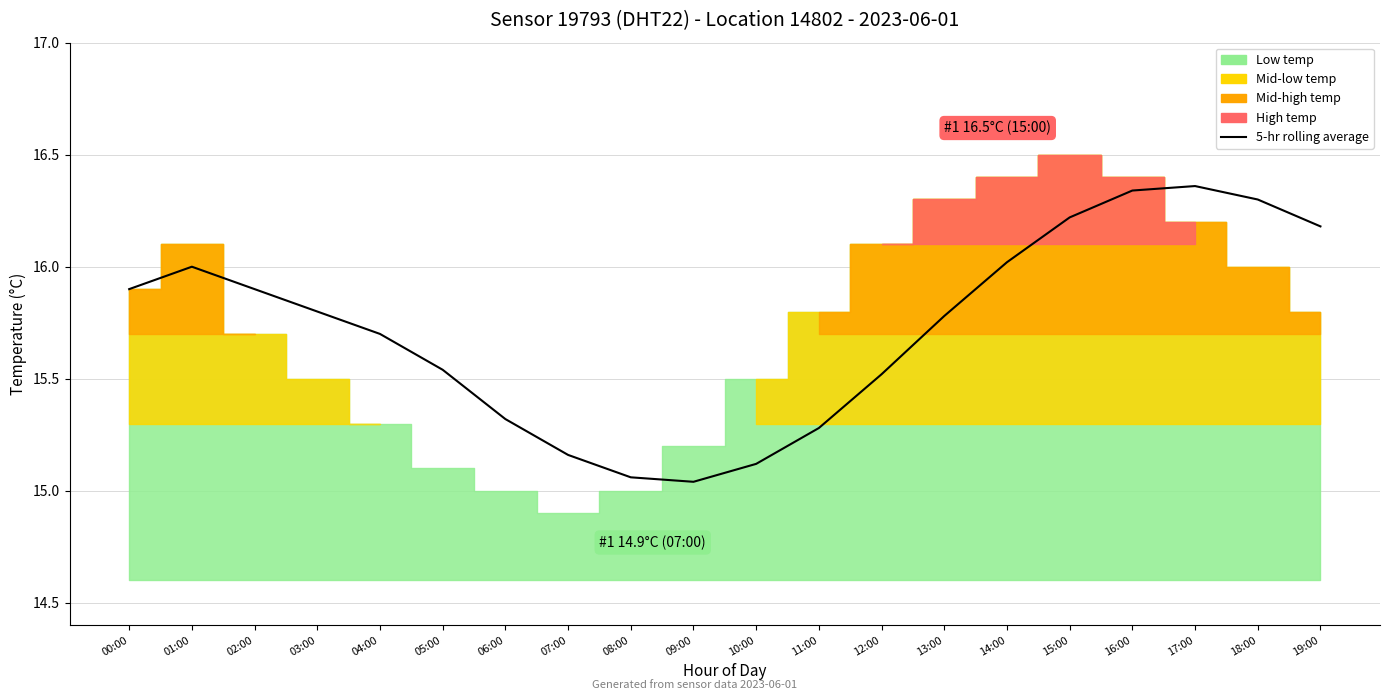

Is it true that the value at 10:00 is 15.1?

True